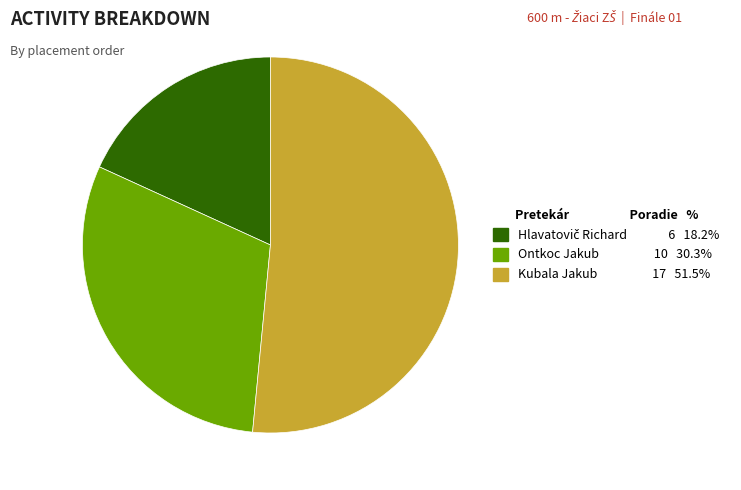

Which slice is the largest?

Kubala Jakub